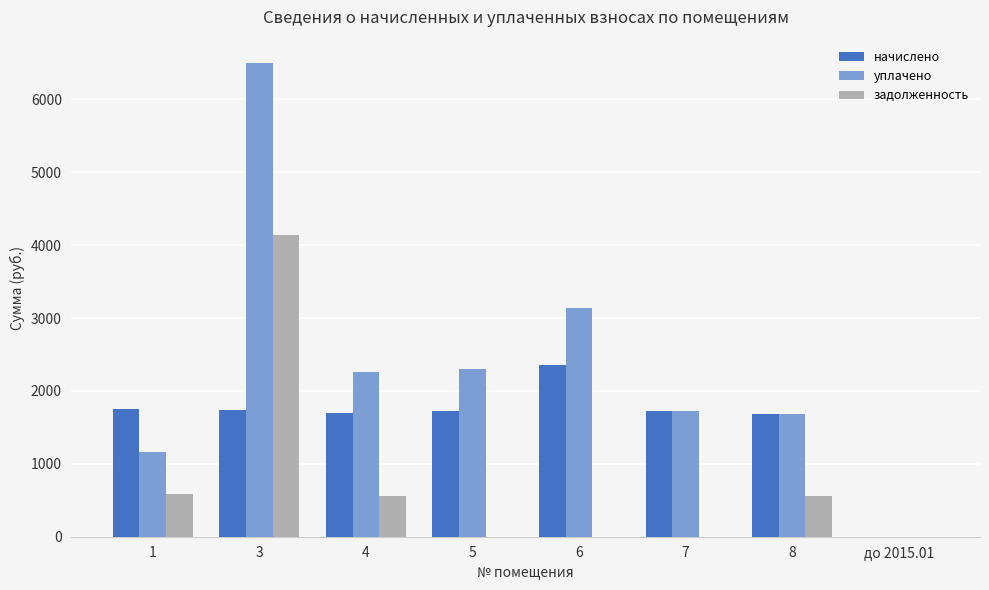

What is the sum of all задолженность values?

5847.5